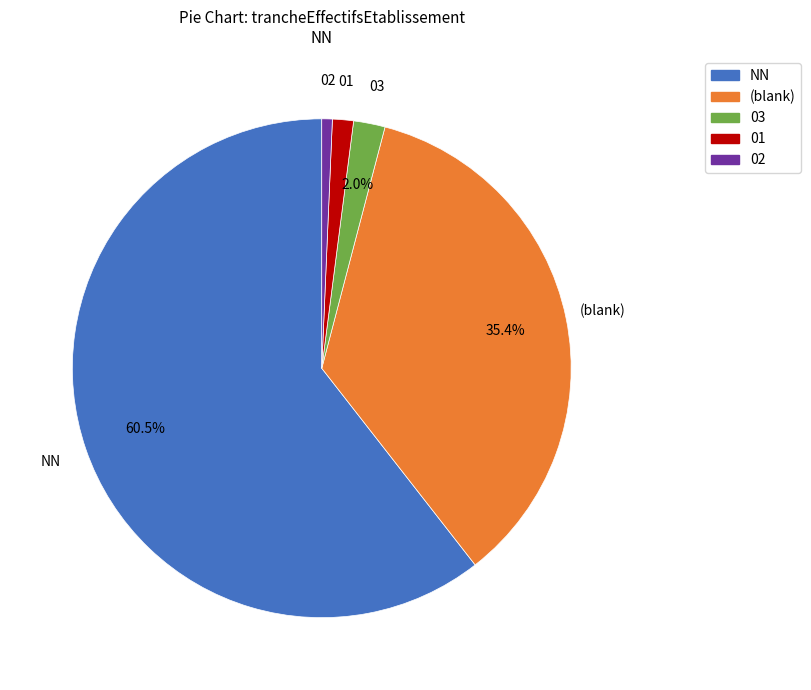

How many slices are in this pie chart?

5